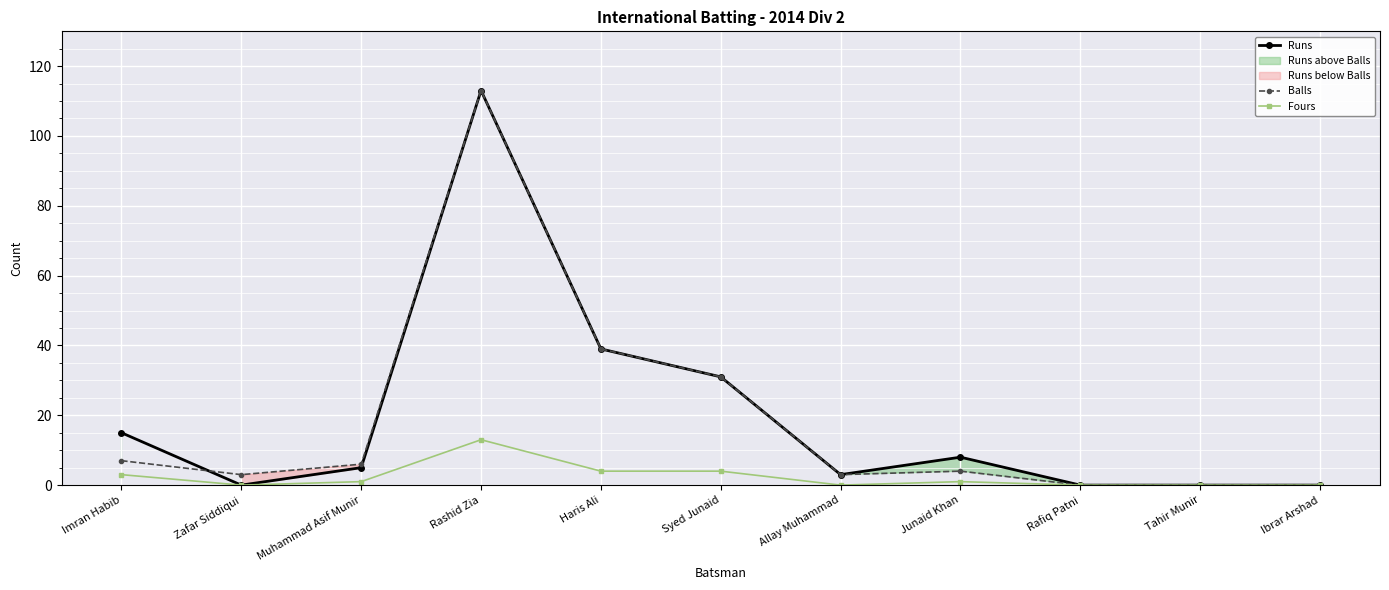

What is the label of the 10th point from the left?

Tahir Munir